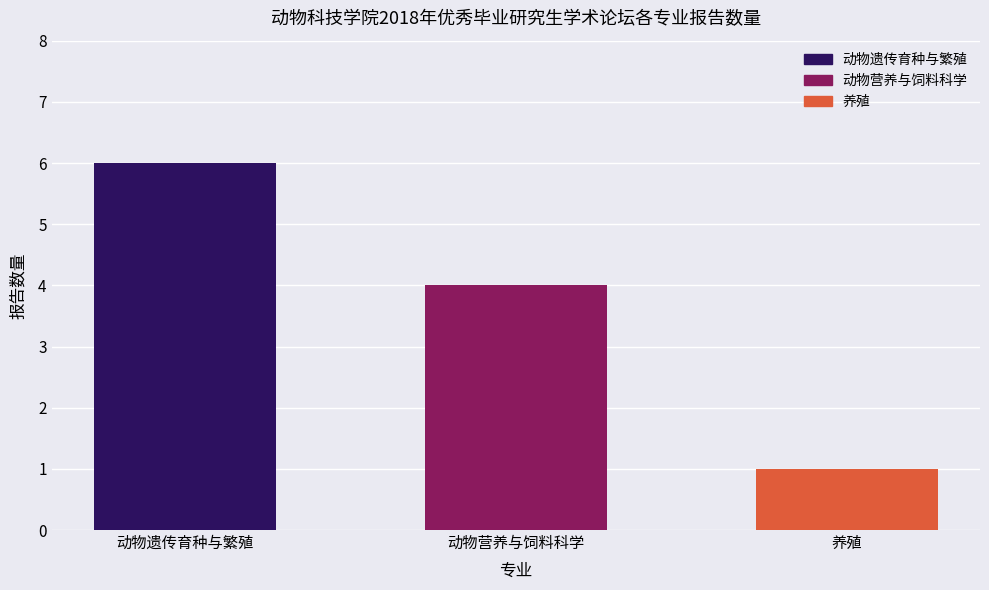

Rank the categories by value from highest to lowest.

动物遗传育种与繁殖, 动物营养与饲料科学, 养殖